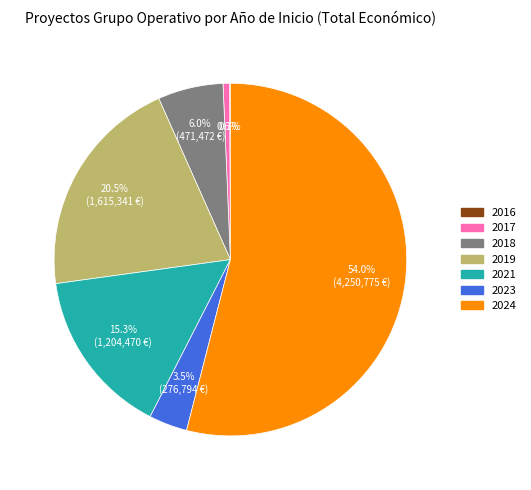

Does 2024 represent more than half of the total?

Yes